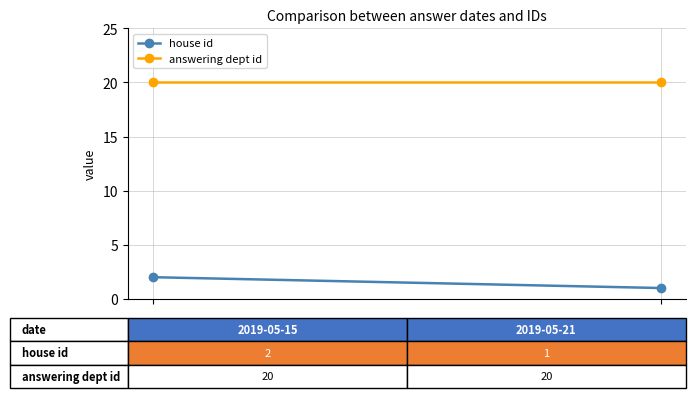

What is the greatest value displayed?

20